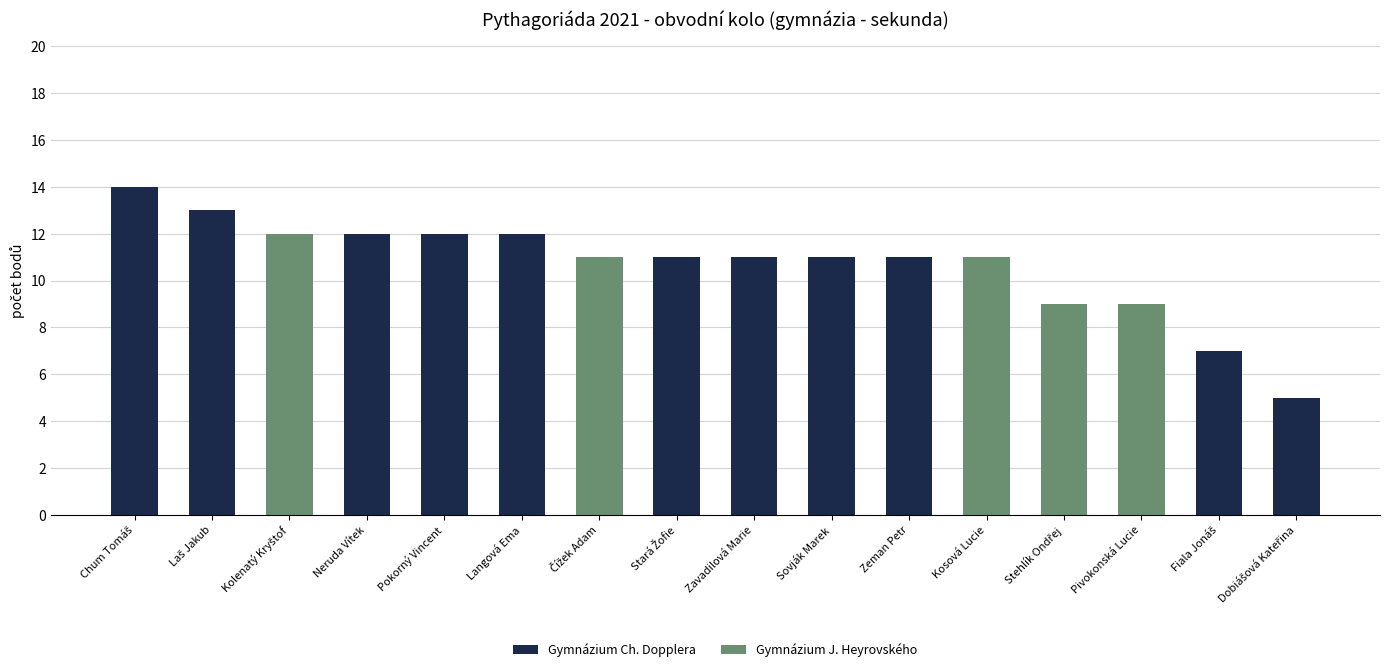

Does the chart contain stacked bars?

Yes